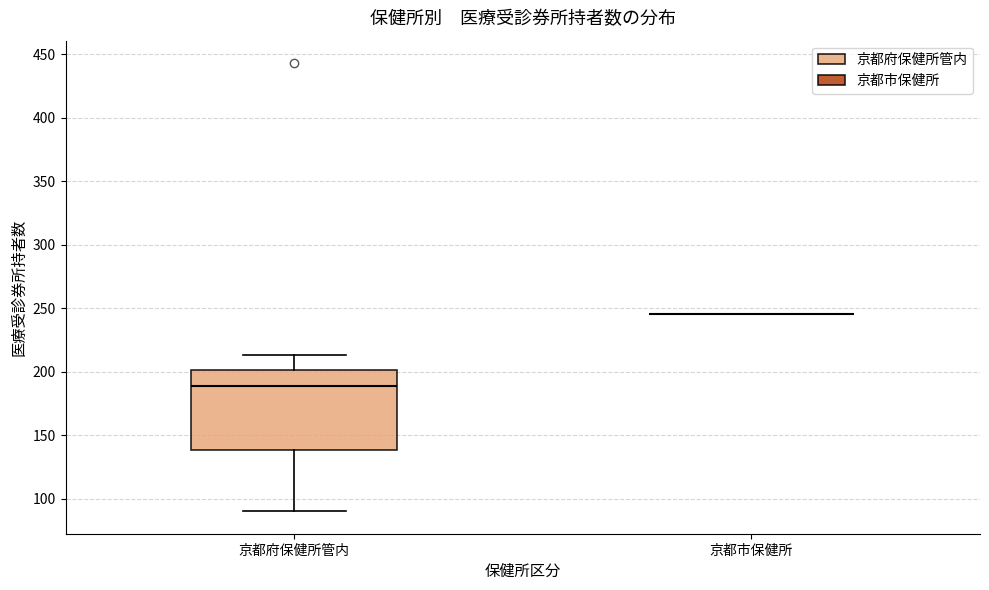

Reading left to right, transcribe this box plot: for each box, give where its median line is, the range the box spans, and where its two whiskers end, as read against the y-axis. The values are not printed on the chart, so give them approximately, as read against the axis.

京都府保健所管内: median 190, box 140 to 200, whiskers 90 to 215
京都市保健所: box collapsed to a line at 245, whiskers 245 to 245